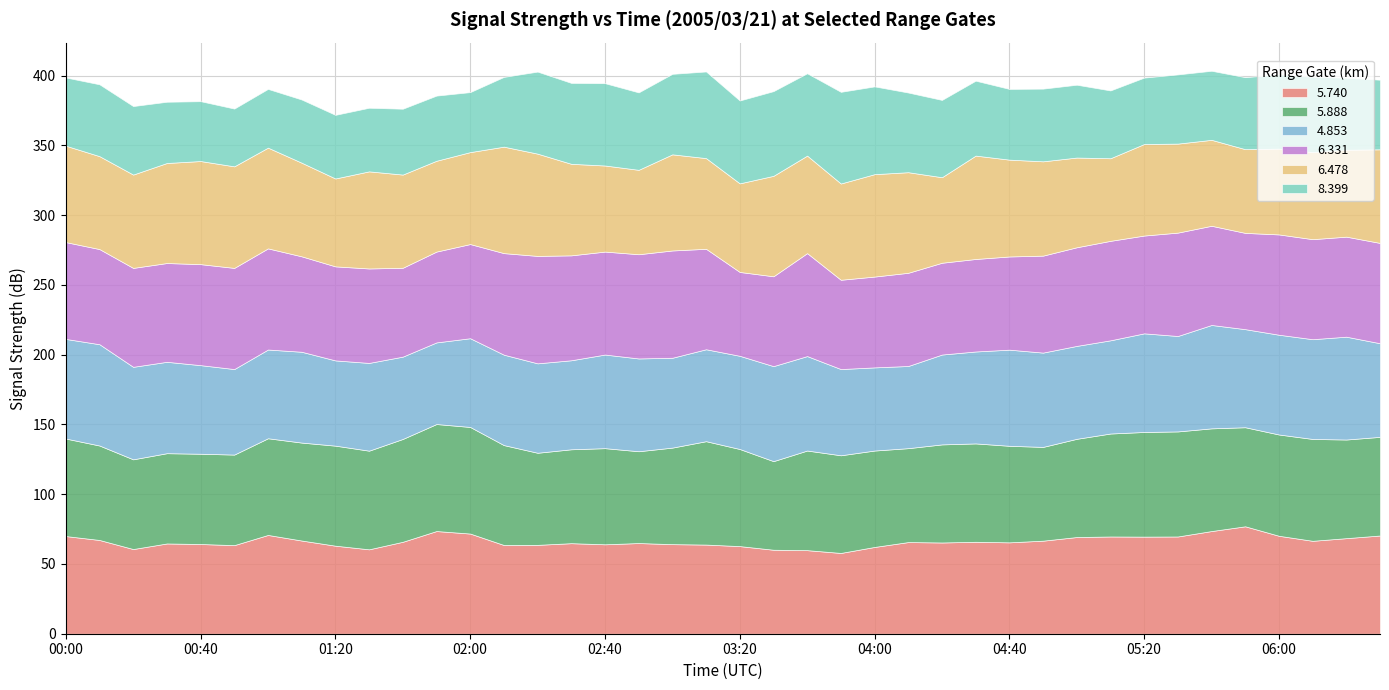

Reading right to left, extract all data points from this chart.

5.740: 70.4	68.5	66.6	70.2	77.0	73.6	69.7	69.6	69.7	69.3	66.7	65.5	65.9	65.4	65.7	62.2	57.9	59.9	60.2	62.8	63.9	64.2	65.0	64.1	64.9	63.7	63.6	71.8	73.6	65.9	60.5	63.1	66.8	70.8	63.5	64.3	64.7	60.7	67.2	70.0
5.888: 70.7	70.7	73.0	72.6	71.0	73.6	75.3	75.0	73.8	70.4	67.2	69.2	70.5	70.3	67.3	69.1	70.0	71.4	63.5	69.6	74.1	69.2	65.8	68.9	67.3	66.0	71.6	76.4	76.7	73.7	70.7	71.7	70.2	69.3	64.9	64.7	64.7	64.3	67.7	69.9
4.853: 67.1	73.7	71.5	71.5	70.3	74.1	68.4	70.7	66.8	66.6	67.6	68.9	65.9	64.4	58.9	59.6	61.8	67.7	68.1	66.8	65.9	64.4	66.5	67.1	63.8	64.1	64.8	63.6	58.5	59.0	62.9	61.1	65.1	63.6	61.3	63.5	65.5	66.3	72.6	71.4
6.331: 71.9	71.7	71.7	71.9	69.0	71.1	74.1	70.1	71.3	70.7	69.5	66.8	66.3	65.8	66.8	65.1	64.0	73.8	64.4	60.1	72.0	76.9	74.7	73.8	75.2	77.0	72.8	67.5	65.1	63.7	67.7	67.4	68.4	72.5	72.5	72.4	70.8	70.9	68.2	69.4
6.478: 67.1	62.3	62.4	61.5	60.0	61.6	63.8	65.6	59.2	64.3	67.6	69.4	74.1	61.3	72.1	73.4	69.0	69.9	72.0	63.5	65.0	68.9	60.5	61.7	65.6	73.3	76.3	65.9	65.1	66.8	69.6	63.0	67.1	72.2	72.8	73.9	71.7	66.9	66.6	69.1
8.399: 49.9	51.6	54.0	53.2	51.6	49.5	49.6	47.6	48.6	52.2	52.1	50.7	53.7	55.4	57.1	62.9	65.7	59.0	60.7	59.4	62.1	57.7	55.5	59.0	58.0	58.8	50.0	43.0	46.7	47.2	45.6	45.6	45.3	42.1	41.4	42.9	43.9	49.1	51.5	48.9